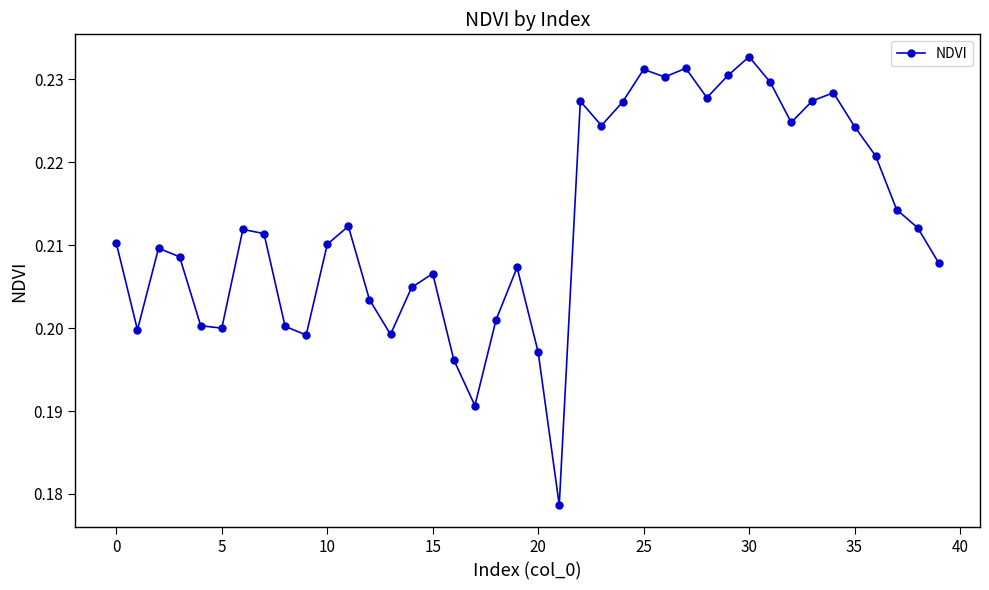

True or false: the data has more than 0 interior local peaks.

True